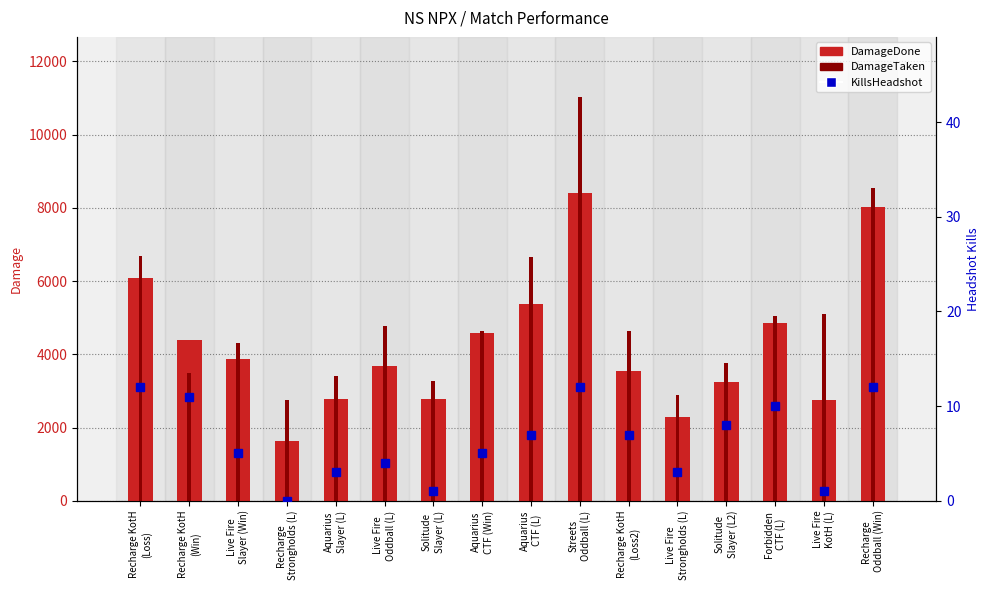

What is the difference between the maximum and second lowest values in the DamageDone series?

6108